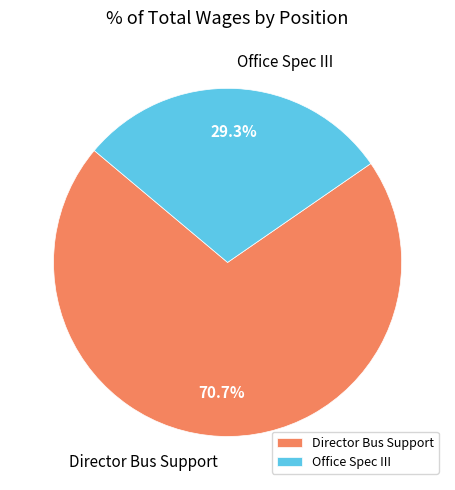

Combined, do Director Bus Support and Office Spec III account for over 50%?

Yes